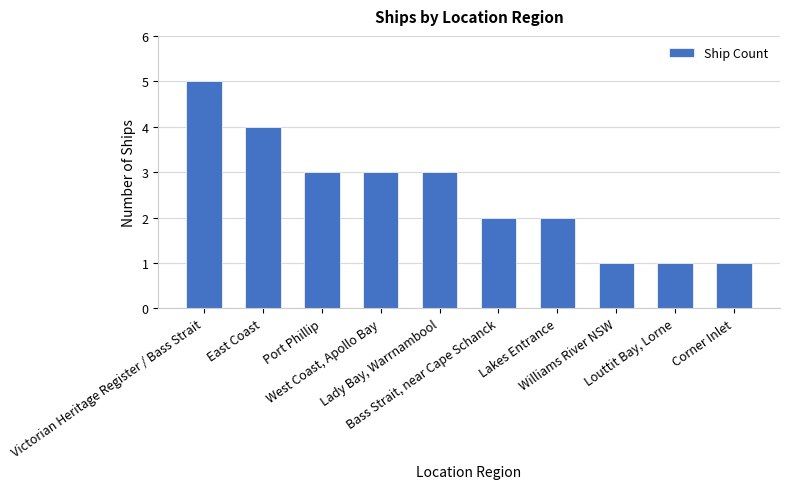

Count the number of data series in this chart.

1